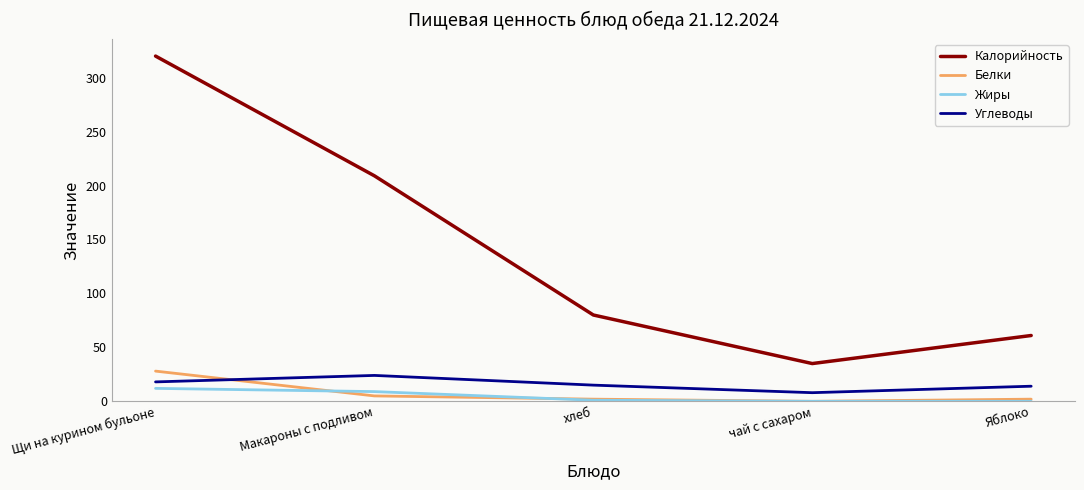

At which category does Углеводы reach its first local peak?

Макароны с подливом